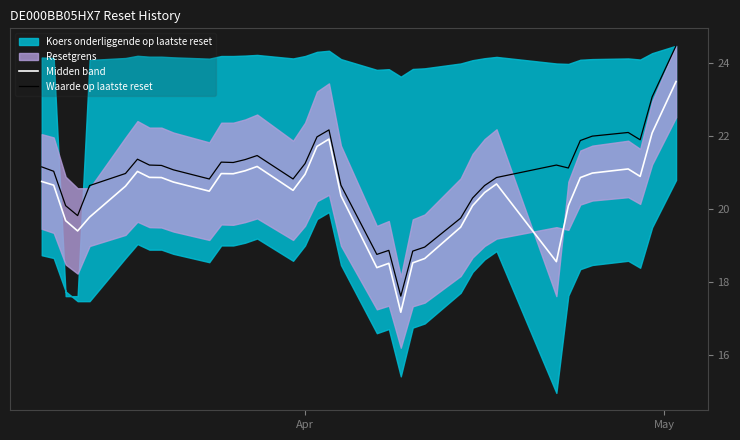

What is the maximum value for Midden band?

23.5